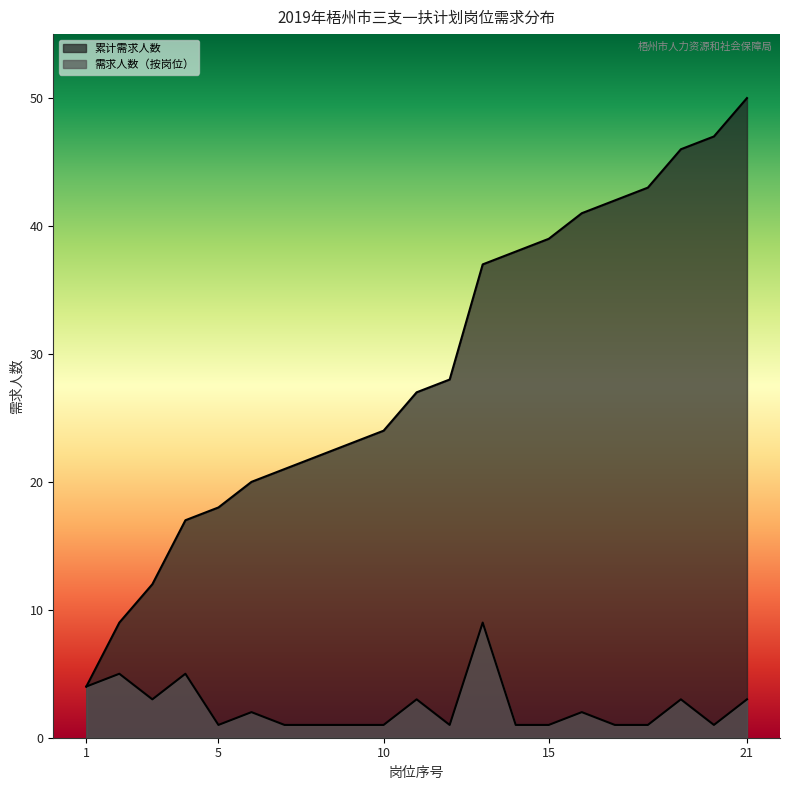

Between 17 and 3, which is larger?

3